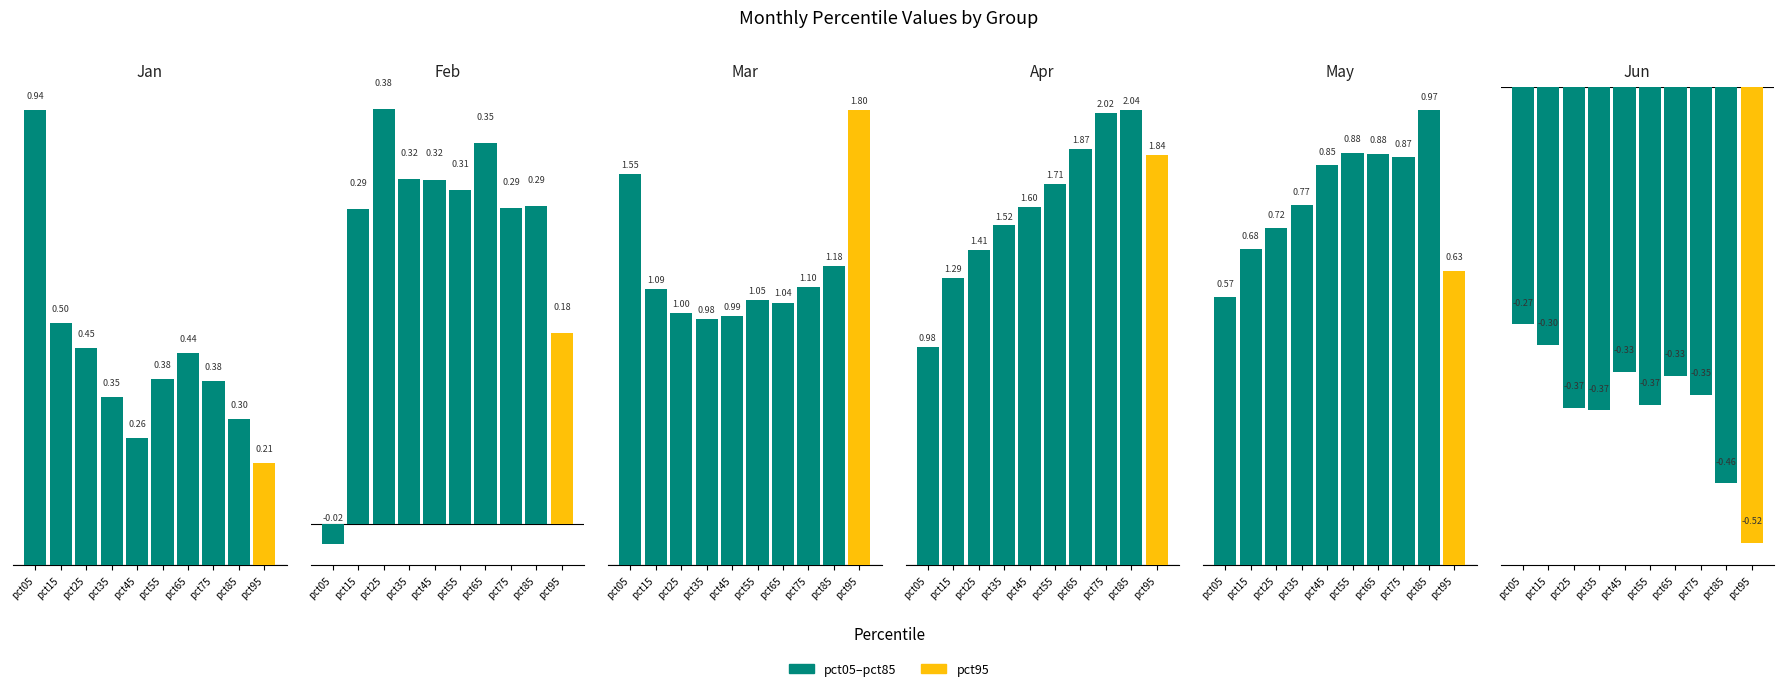

Reading right to left, list all the values displayed in this chart.

Jan: pct95=0.2	pct85=0.3	pct75=0.4	pct65=0.4	pct55=0.4	pct45=0.3	pct35=0.3	pct25=0.4	pct15=0.5	pct05=0.9
Feb: pct95=0.2	pct85=0.3	pct75=0.3	pct65=0.3	pct55=0.3	pct45=0.3	pct35=0.3	pct25=0.4	pct15=0.3	pct05=-0.0
Mar: pct95=1.8	pct85=1.2	pct75=1.1	pct65=1.0	pct55=1.0	pct45=1.0	pct35=1.0	pct25=1.0	pct15=1.1	pct05=1.6
Apr: pct95=1.8	pct85=2.0	pct75=2.0	pct65=1.9	pct55=1.7	pct45=1.6	pct35=1.5	pct25=1.4	pct15=1.3	pct05=1.0
May: pct95=0.6	pct85=1.0	pct75=0.9	pct65=0.9	pct55=0.9	pct45=0.9	pct35=0.8	pct25=0.7	pct15=0.7	pct05=0.6
Jun: pct95=-0.5	pct85=-0.5	pct75=-0.4	pct65=-0.3	pct55=-0.4	pct45=-0.3	pct35=-0.4	pct25=-0.4	pct15=-0.3	pct05=-0.3